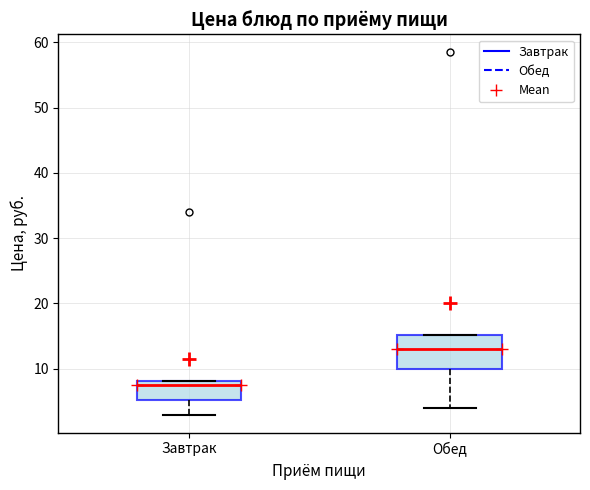

Which box has the highest median line?

Обед